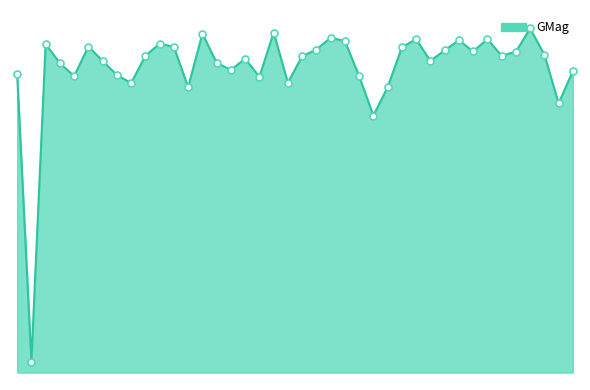

Does the chart display data point markers on the line(s)?

No